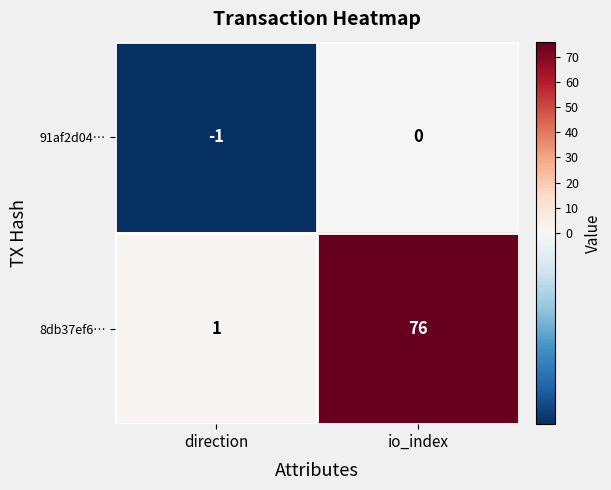

Which series has the largest range (max minus min)?

8db37ef6…